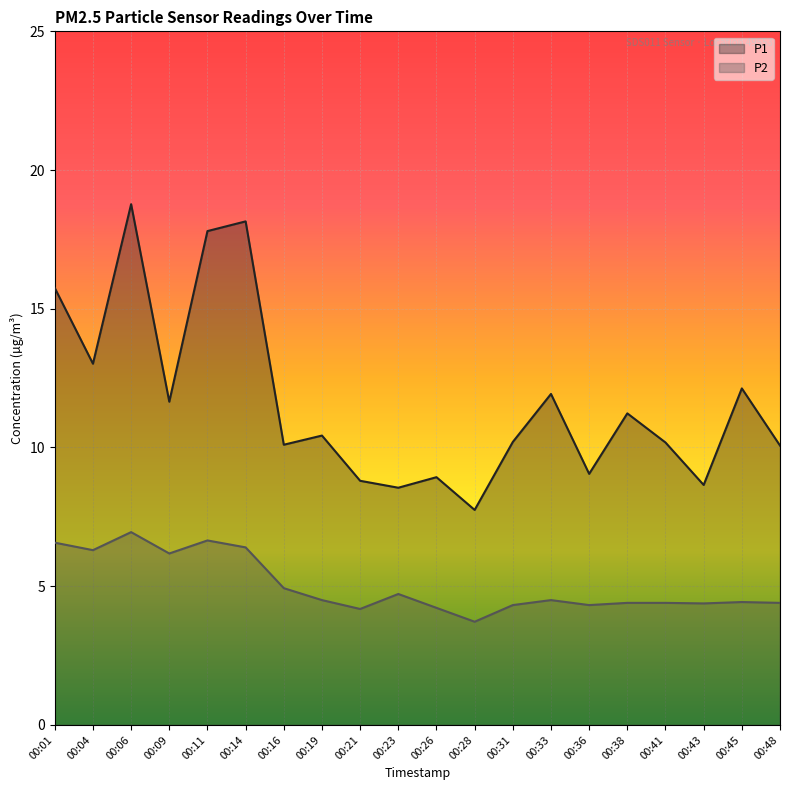

True or false: P1 and P2 intersect in this chart.

False